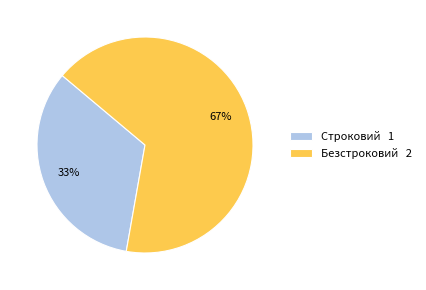

Is the sum of Безстроковий 2 and Строковий 1 greater than half?

Yes